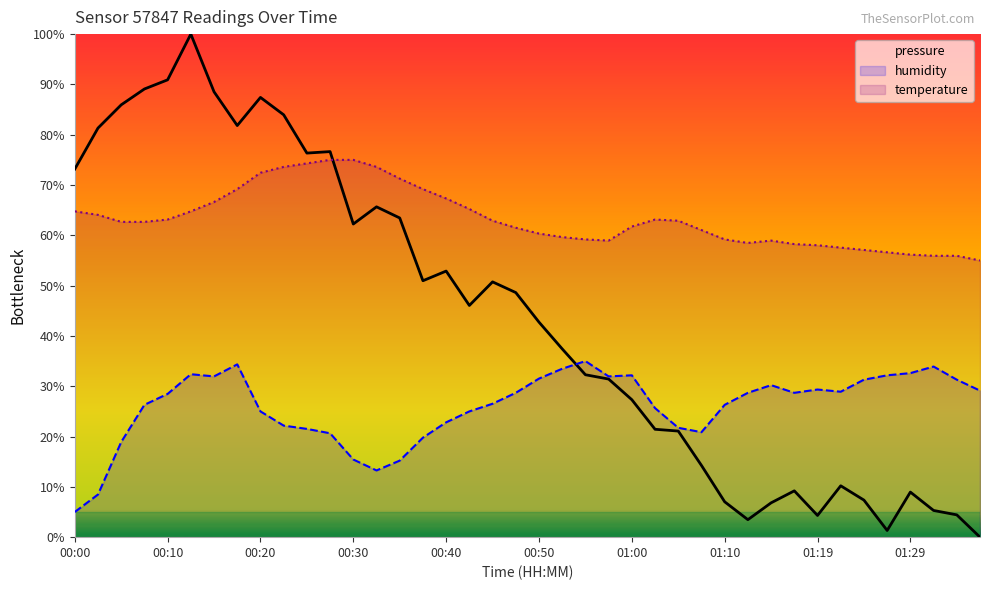

How many interior local valleys does the temperature series have?

2